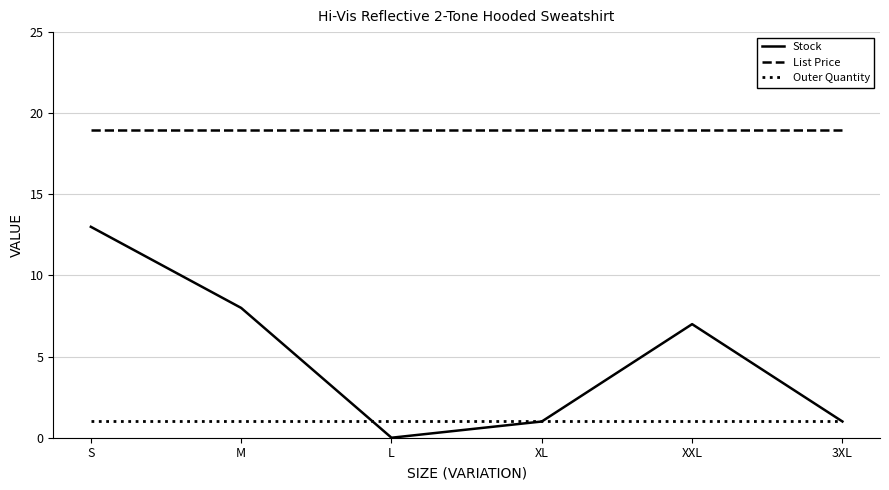

List the series in order of their overall mean, lowest first.

Outer Quantity, Stock, List Price